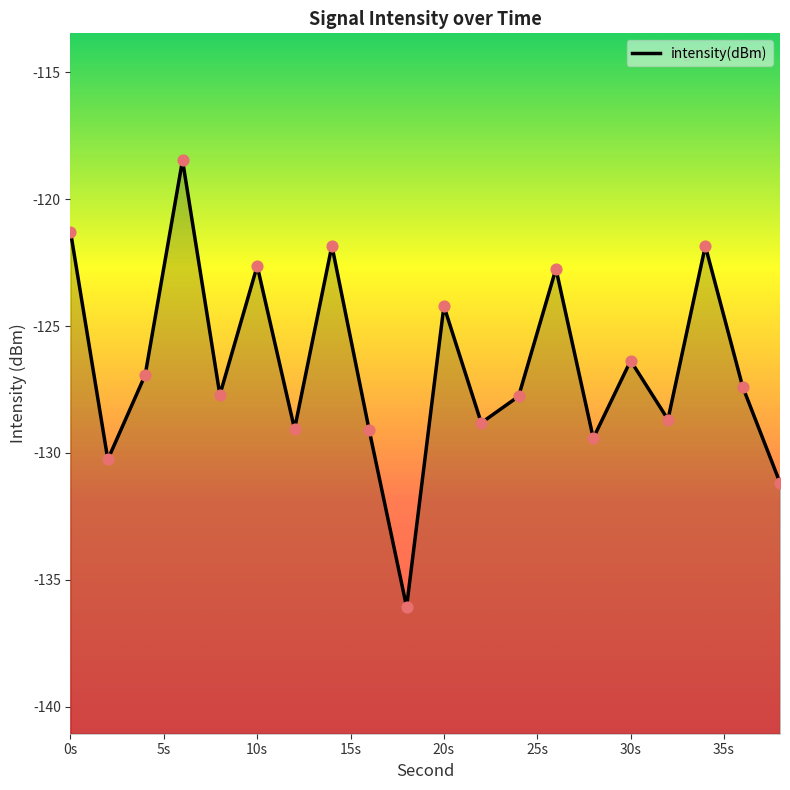

What is the change in value from 4 to 34?

+5.1